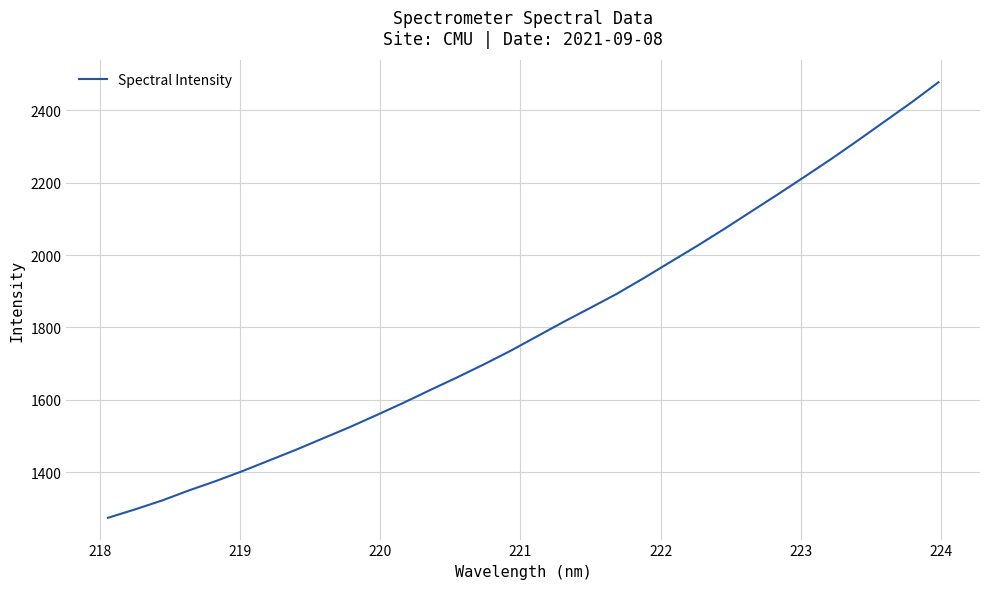

What is the difference between the maximum and minimum values?

1203.8